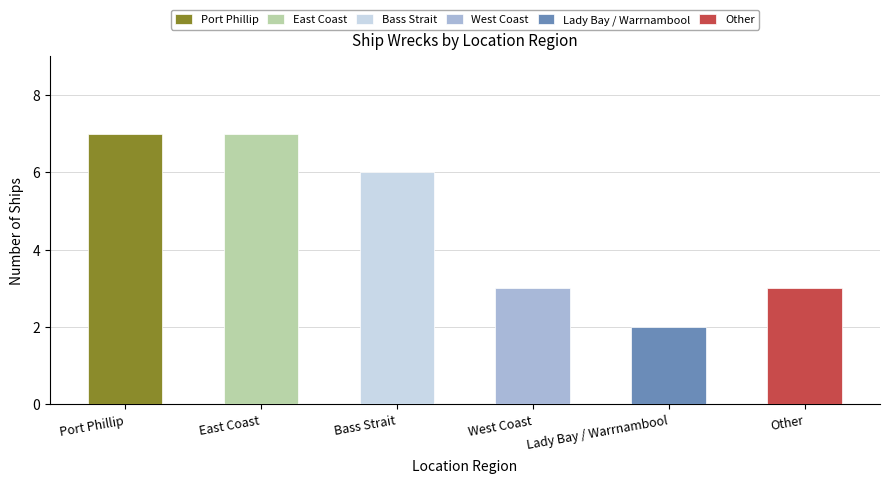

What position from the left is Lady Bay / Warrnambool?

5